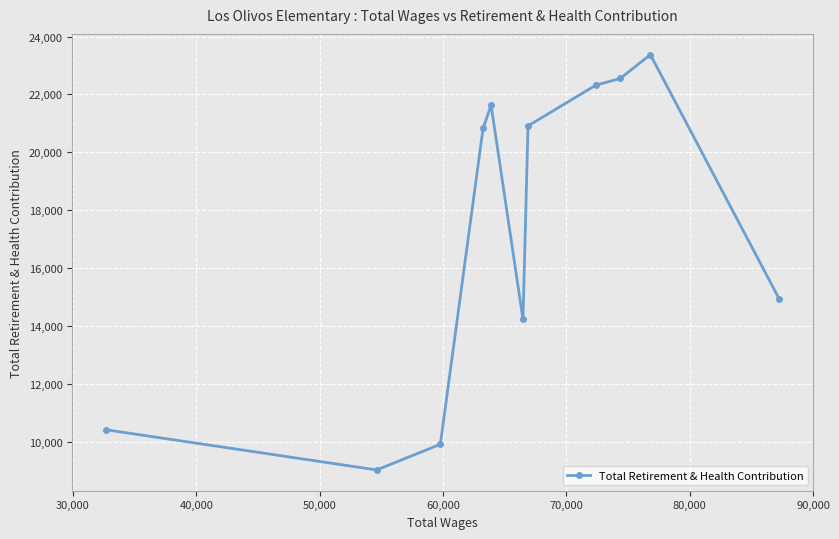

What is the average value?

17290